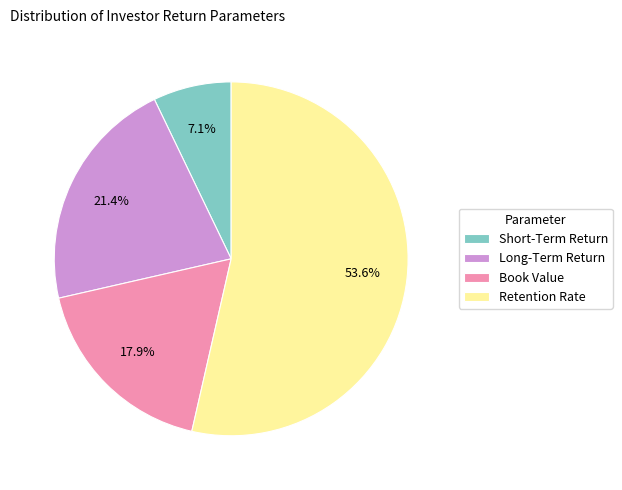

Combined, do Short-Term Return and Book Value account for over 50%?

No